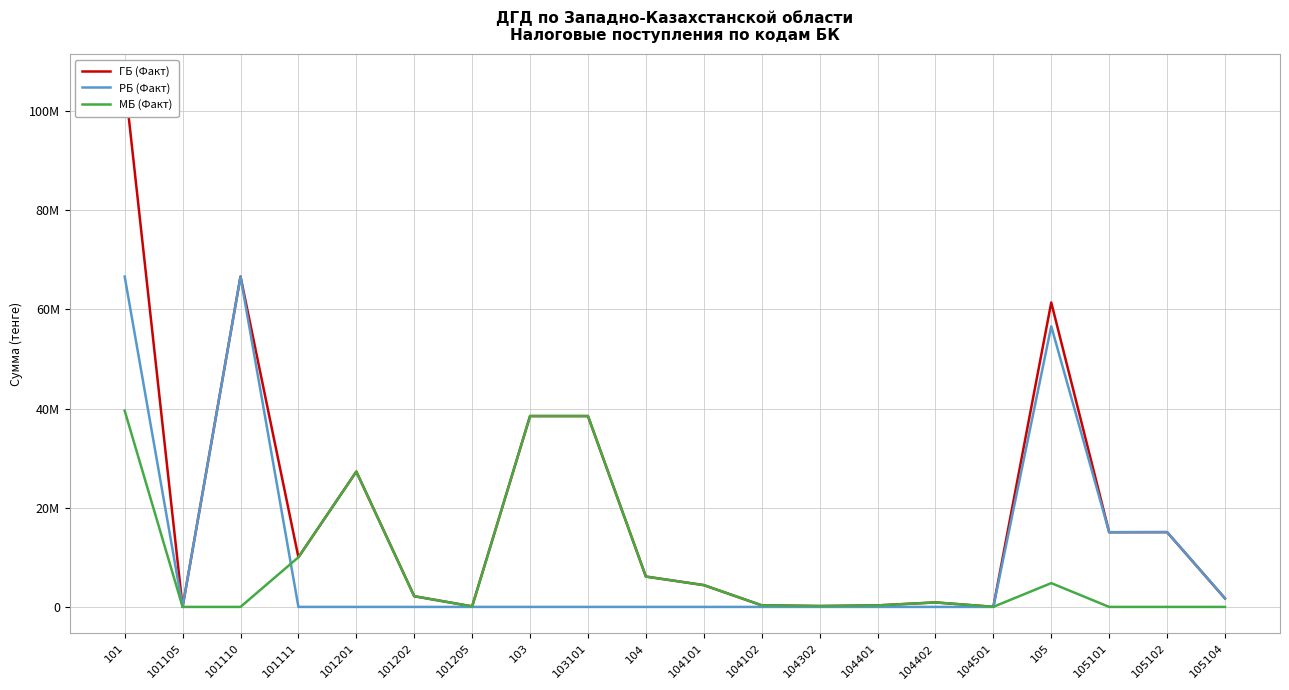

Rank the series by their average value, from lowest to highest.

МБ (Факт), РБ (Факт), ГБ (Факт)